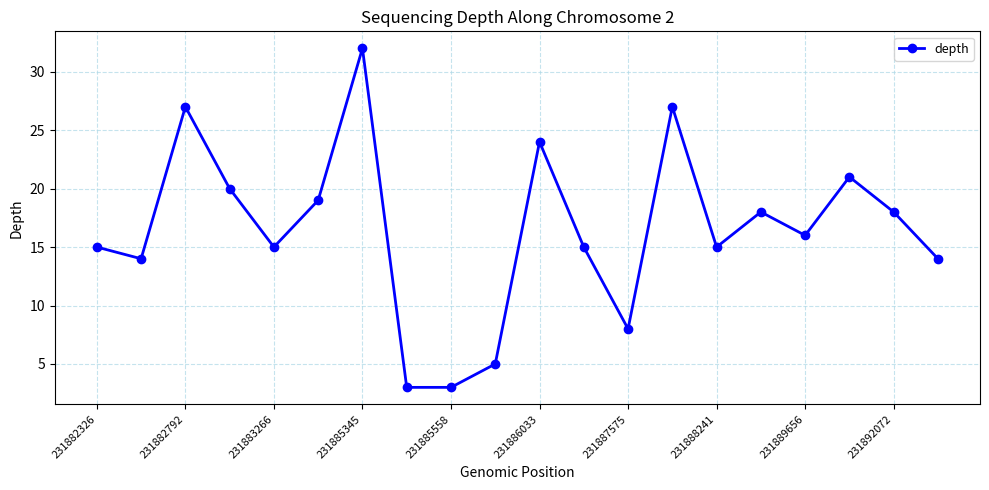

What is the average value?

16